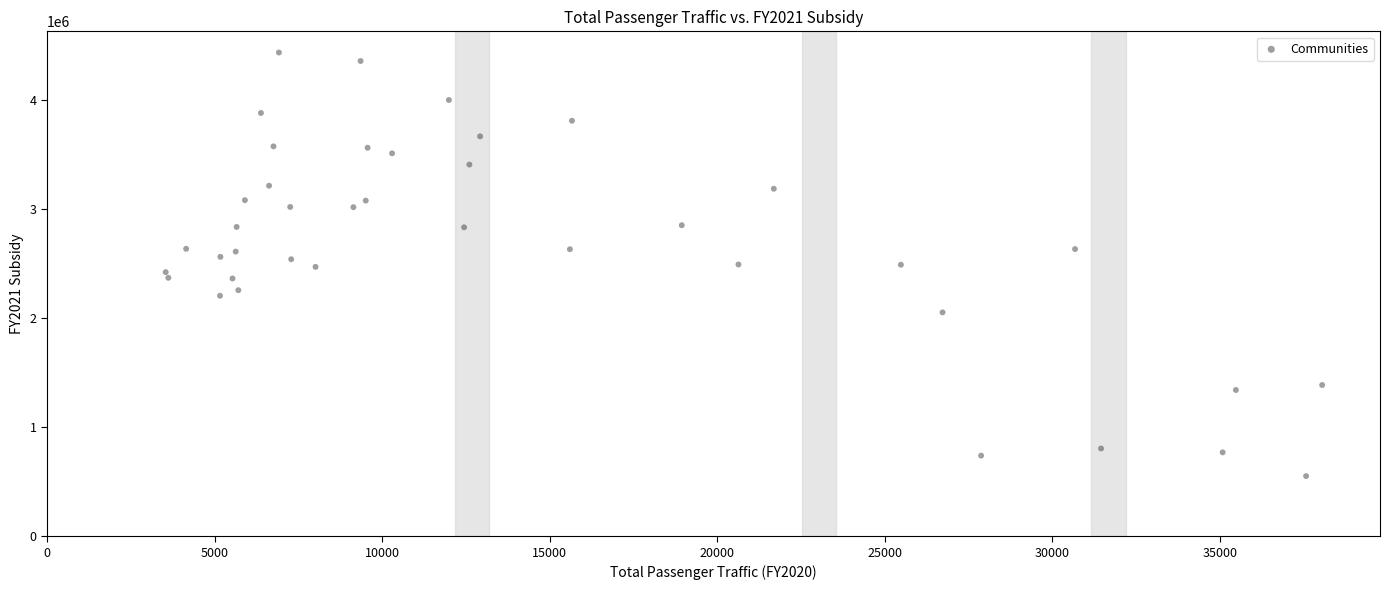

What is the range of X values (max minus min)?

34509